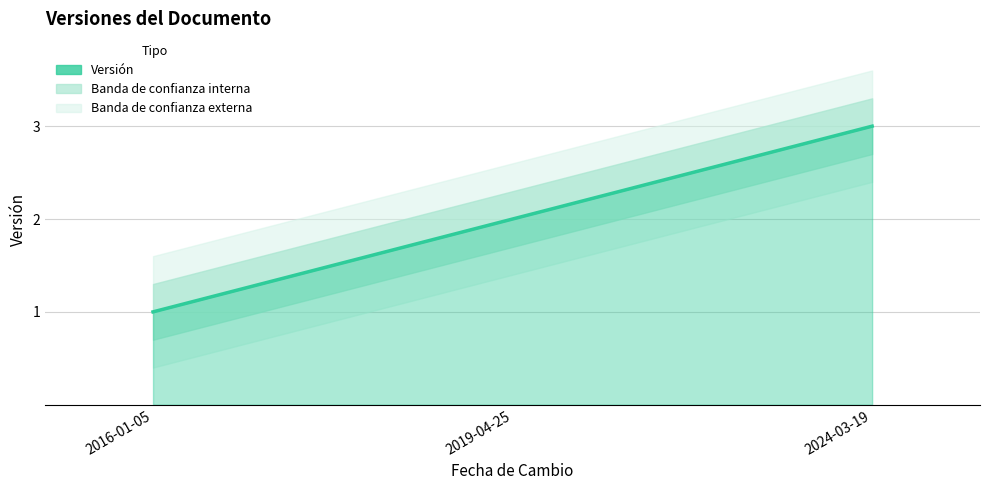

Read the value at 2016-01-05.

1